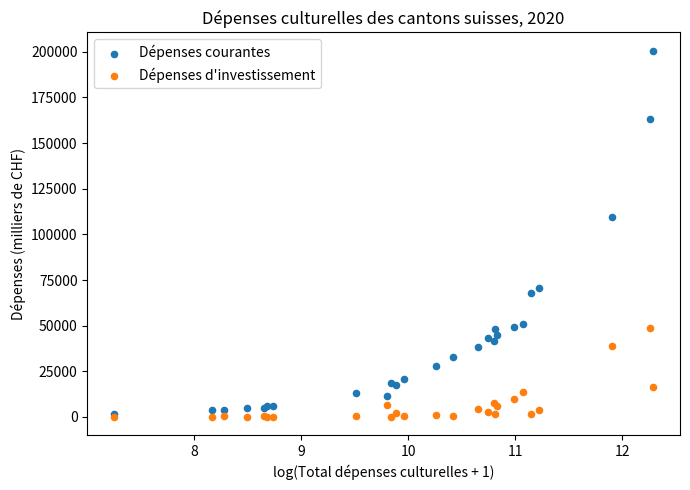

In the Dépenses courantes series, what Y value is closest to 101016?

109728.5